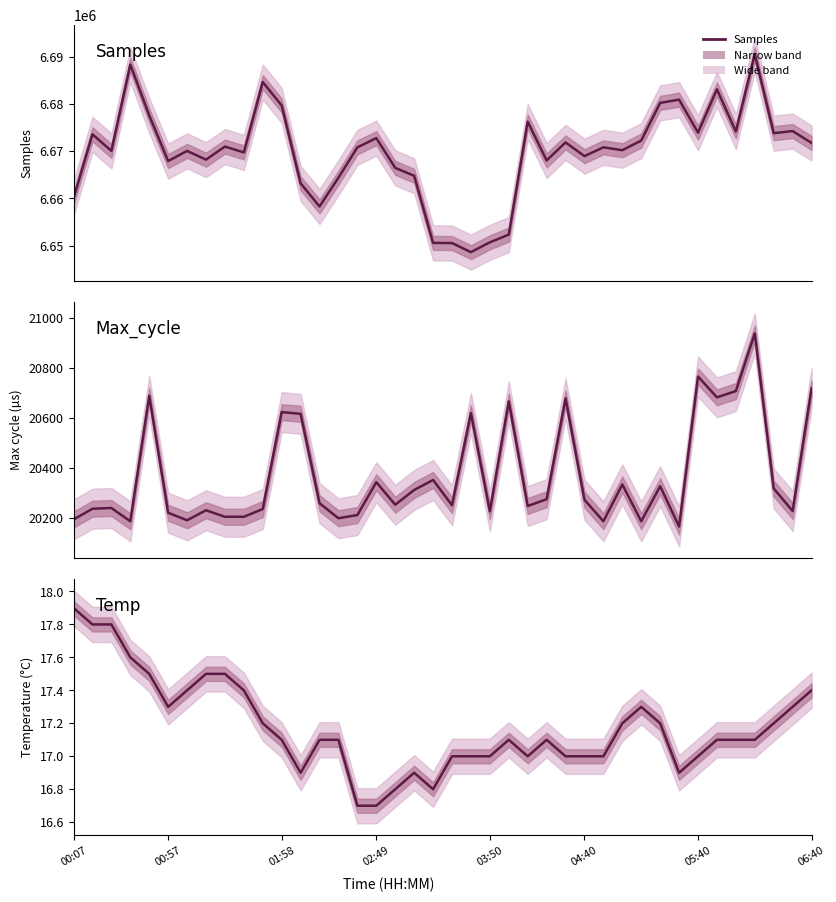

True or false: Max_cycle and Samples cross at least once.

False